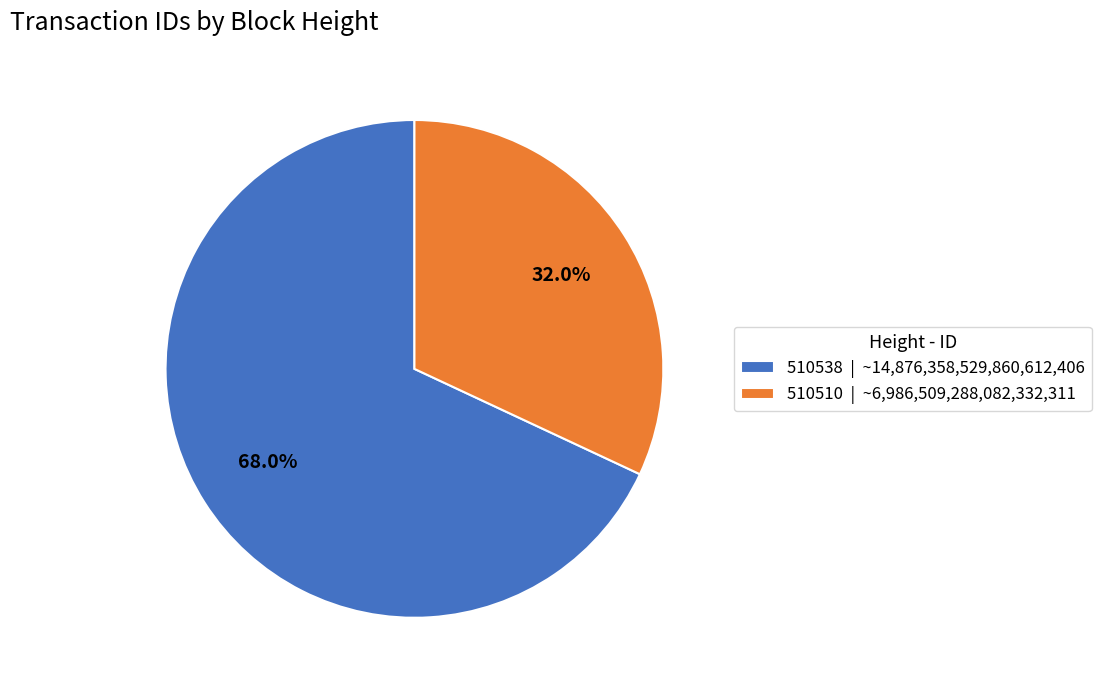

What is the largest slice in the pie chart?

510538